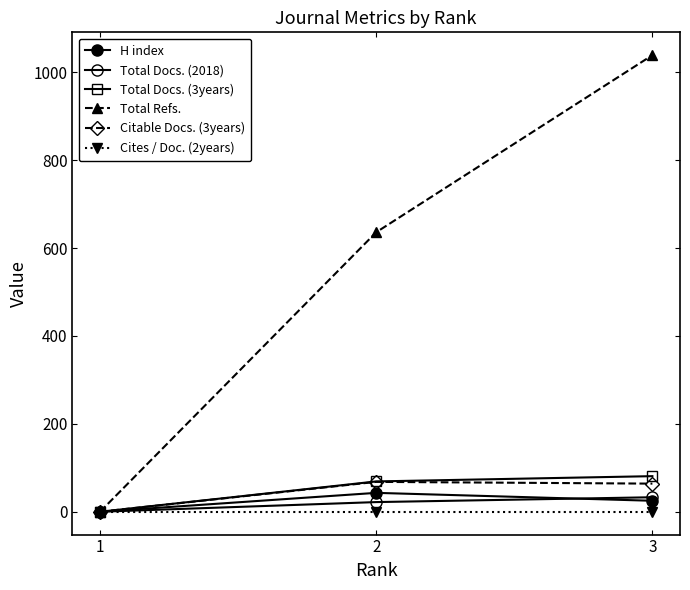

How many data points in Total Docs. (3years) are less than 69?

1